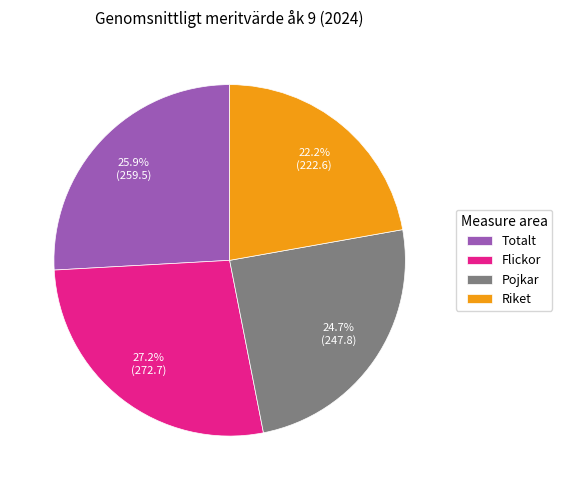

Between Riket and Totalt, which is larger?

Totalt